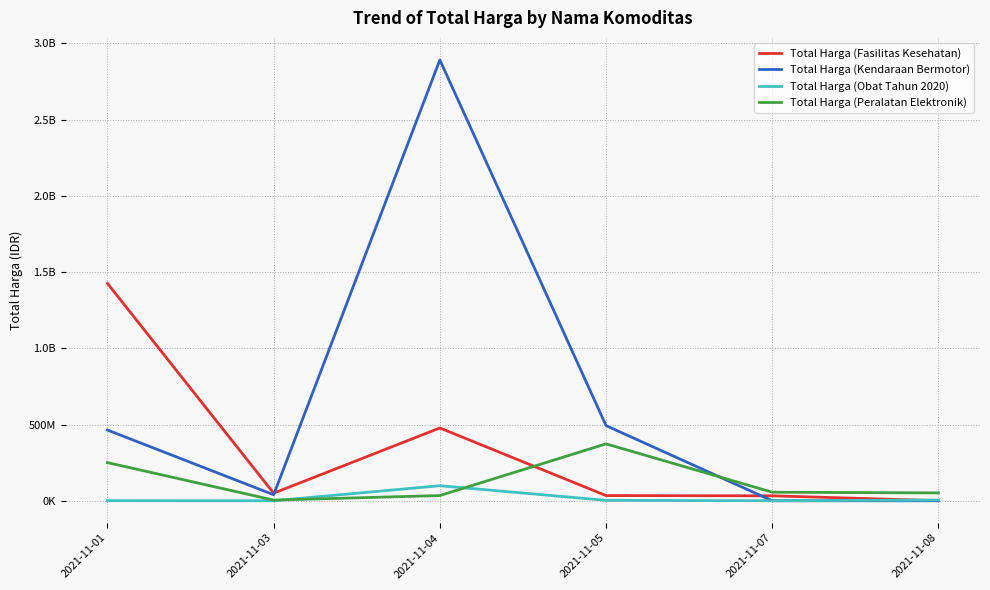

What is the spread (max minus min) of values at 2021-11-04?

2857830000